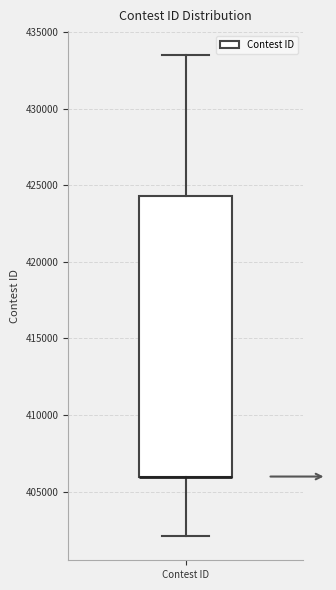

Where does the upper whisker of the box for Contest ID end on the y-axis? The values are not printed on the chart, so give them approximately, as read against the axis.

433500